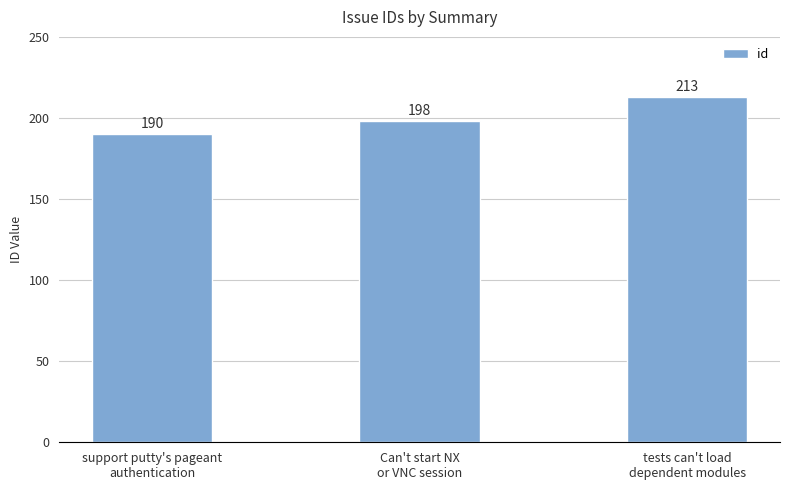

List the labels in order of value, smallest first.

support putty's pageant
authentication, Can't start NX
or VNC session, tests can't load
dependent modules